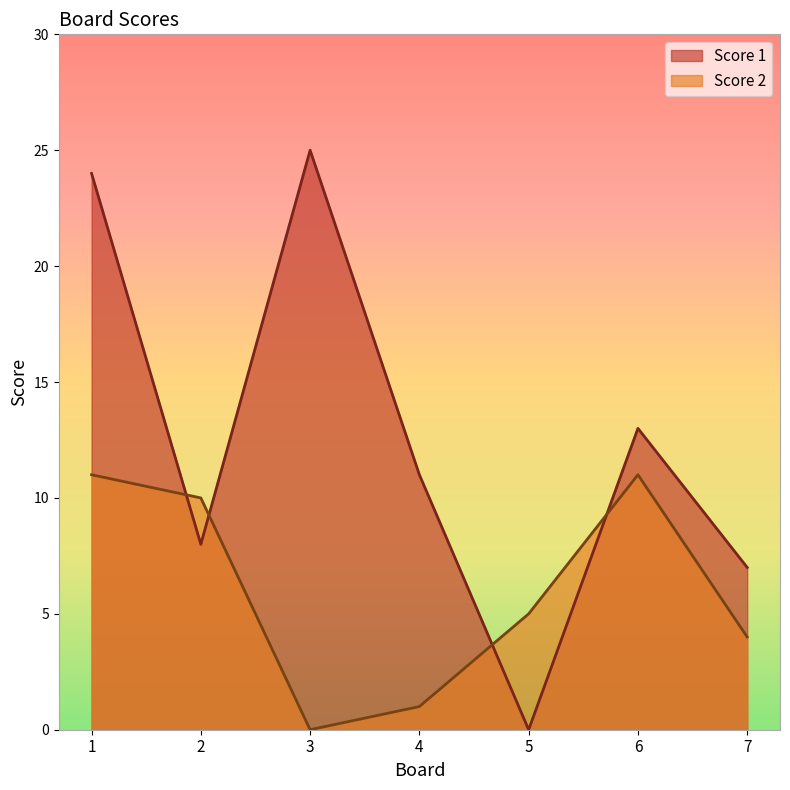

At which category does Score 2 reach its first local valley?

3